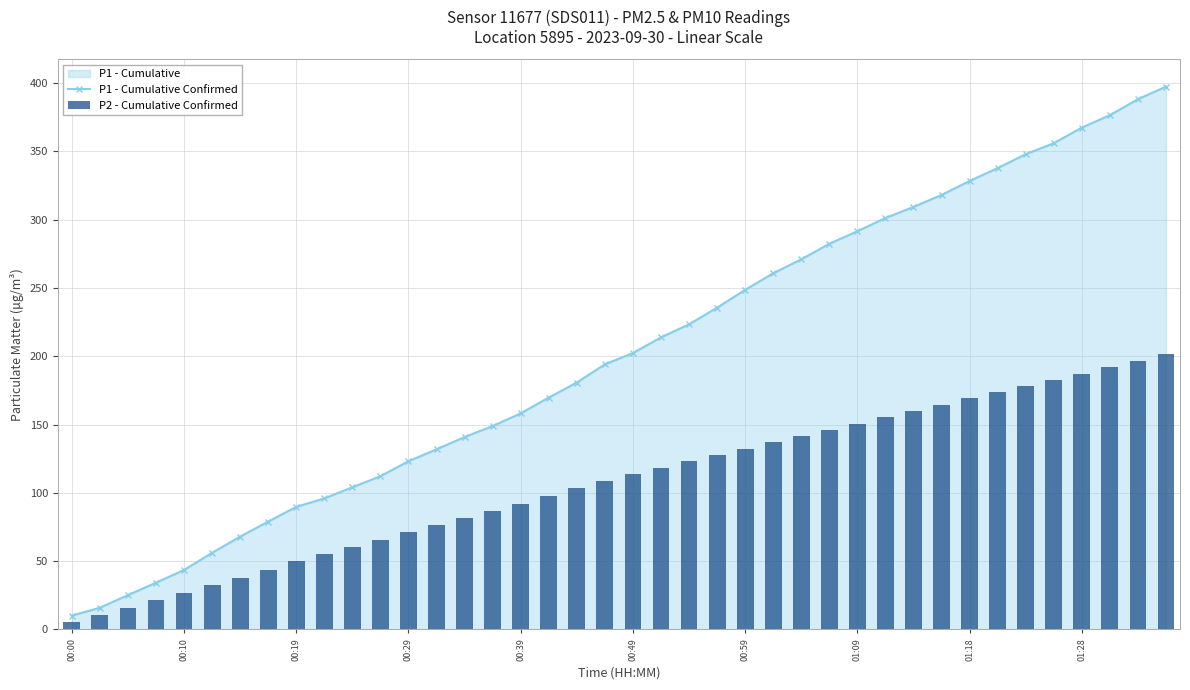

What position from the right is 15?

25